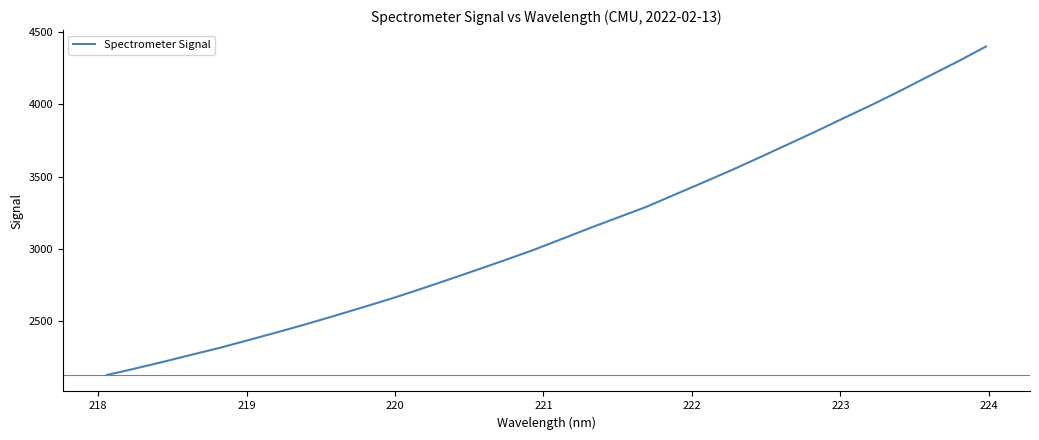

What is the minimum value shown in the chart?

2125.3